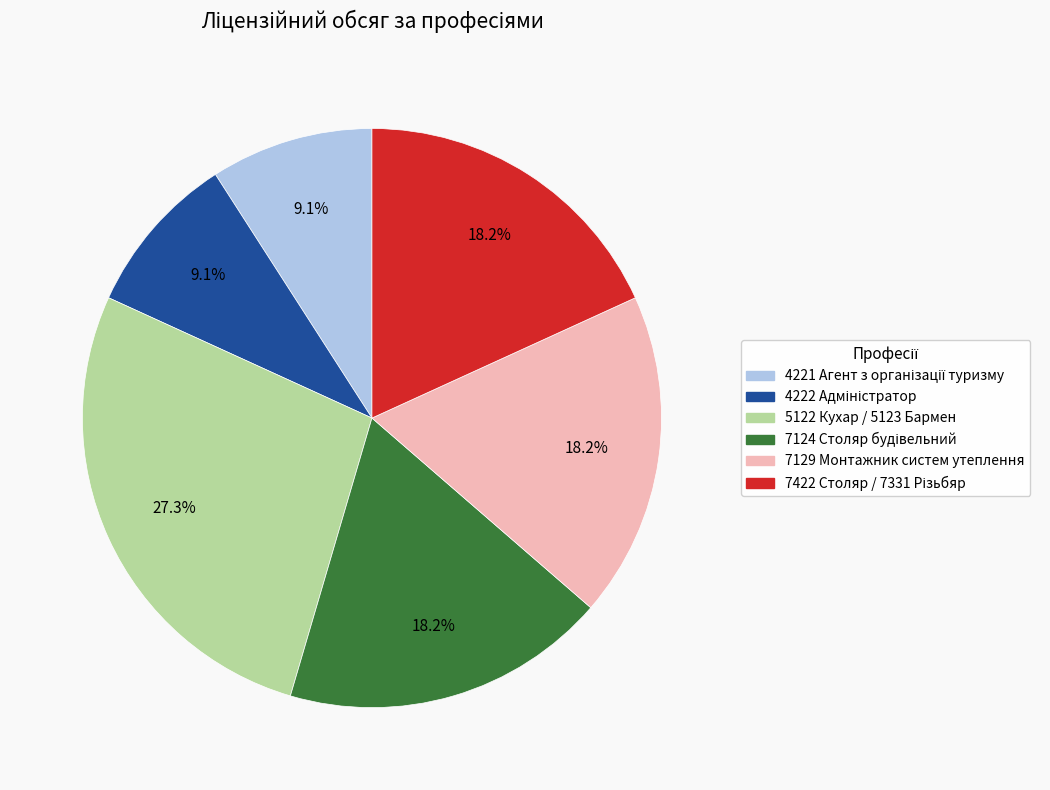

Is there any slice that represents more than half of the pie?

No